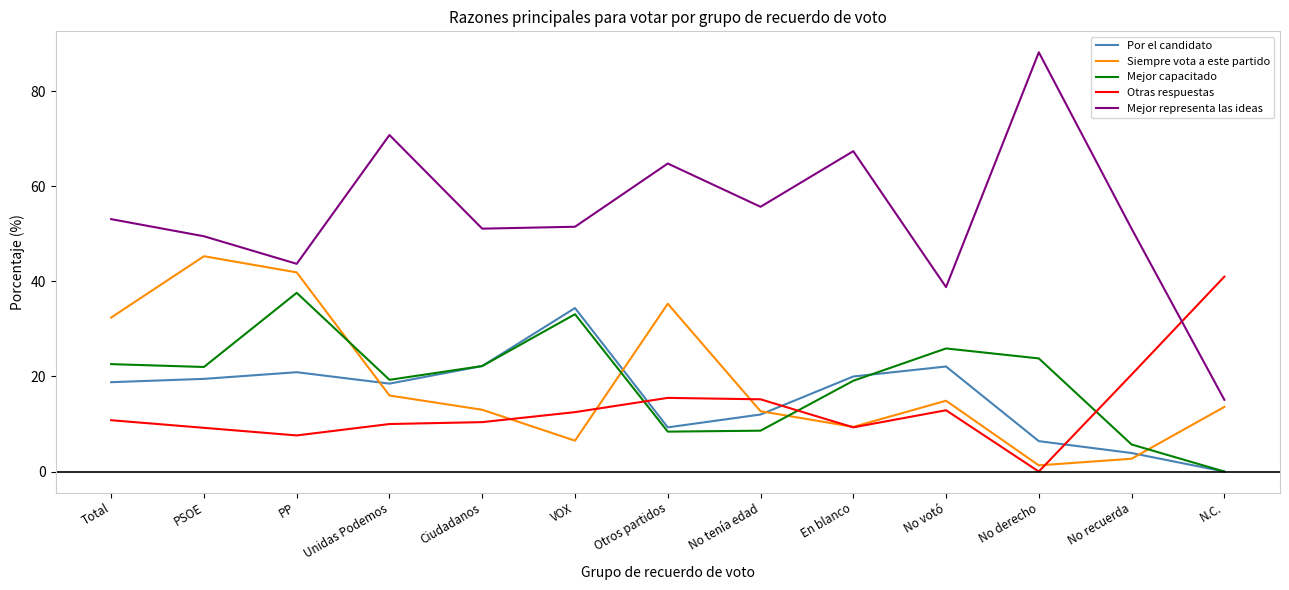

What is the greatest value displayed?

88.2